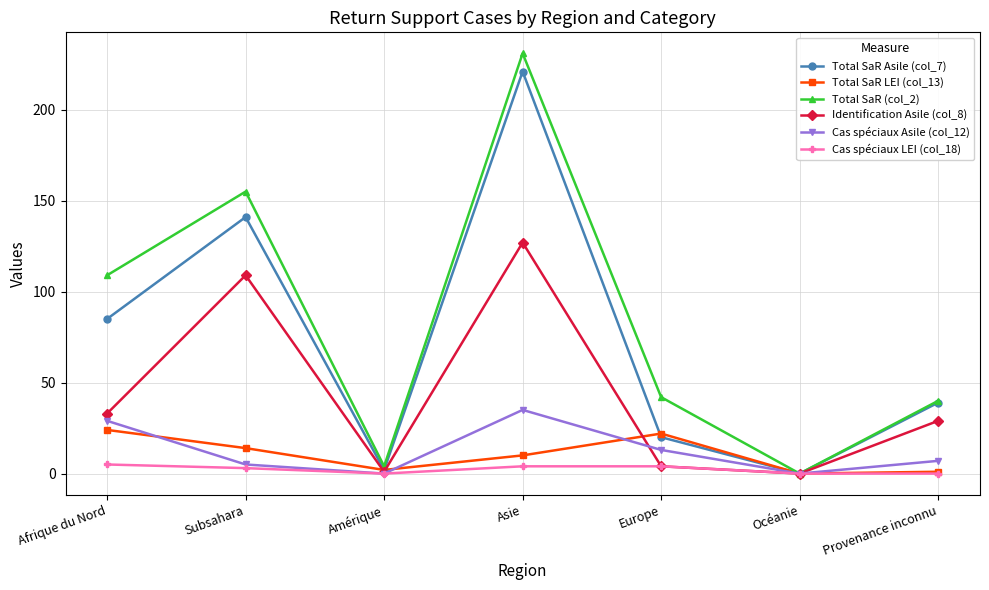

Which label corresponds to the largest value in the chart?

Asie